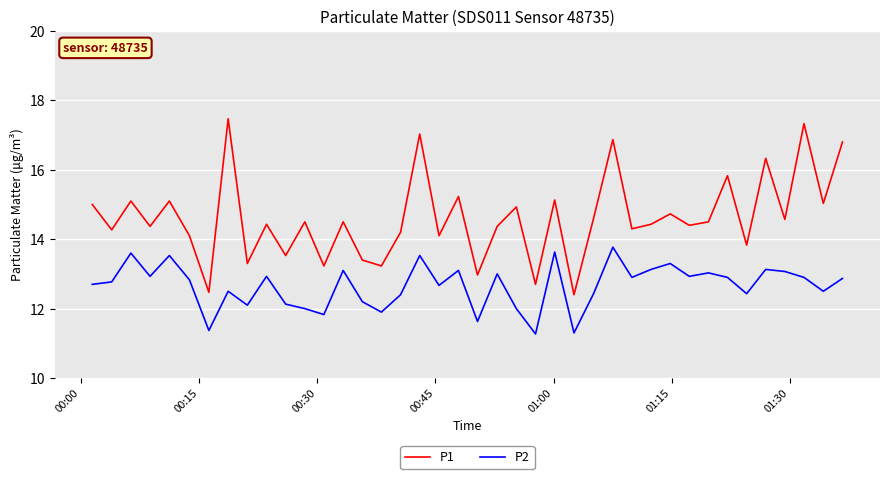

What is the difference between the maximum and minimum values in the P1 series?

5.1